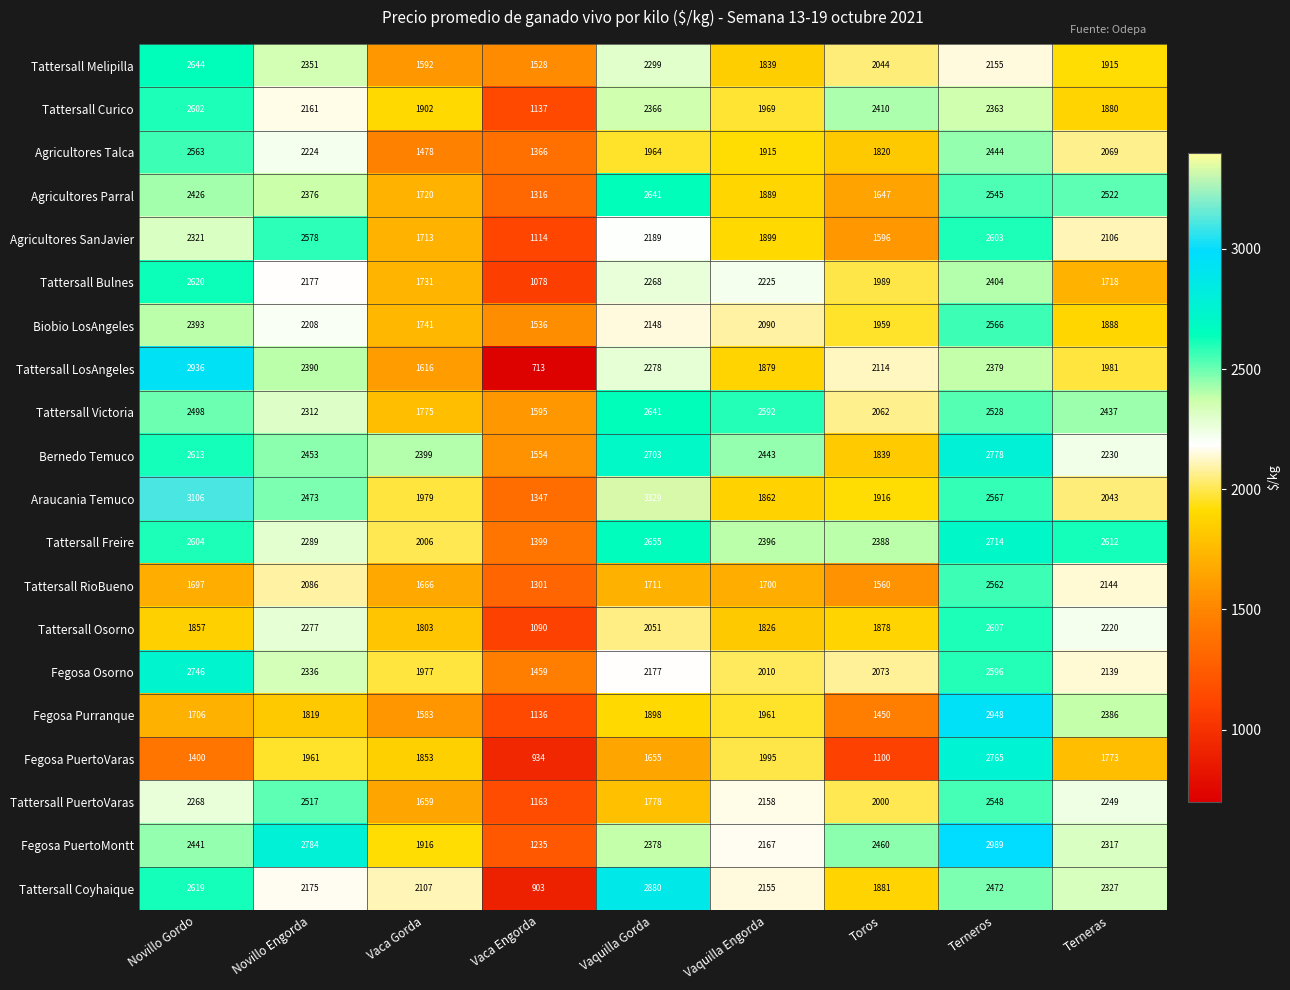

Between Novillo Gordo and Vaca Engorda, which series saw the biggest shift?

Tattersall LosAngeles